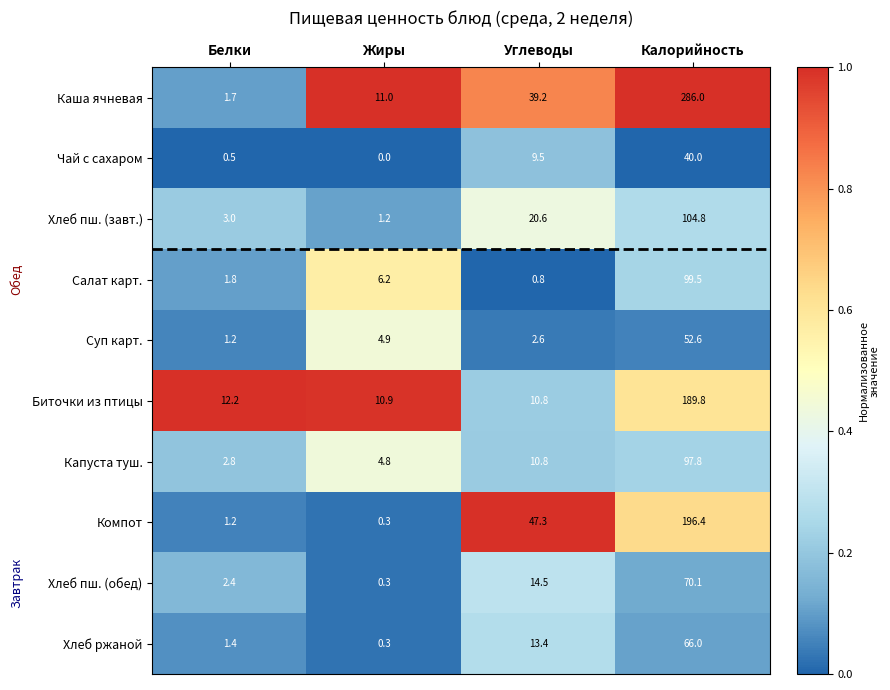

What is the average value of the Хлеб пш. (обед) series?

21.8